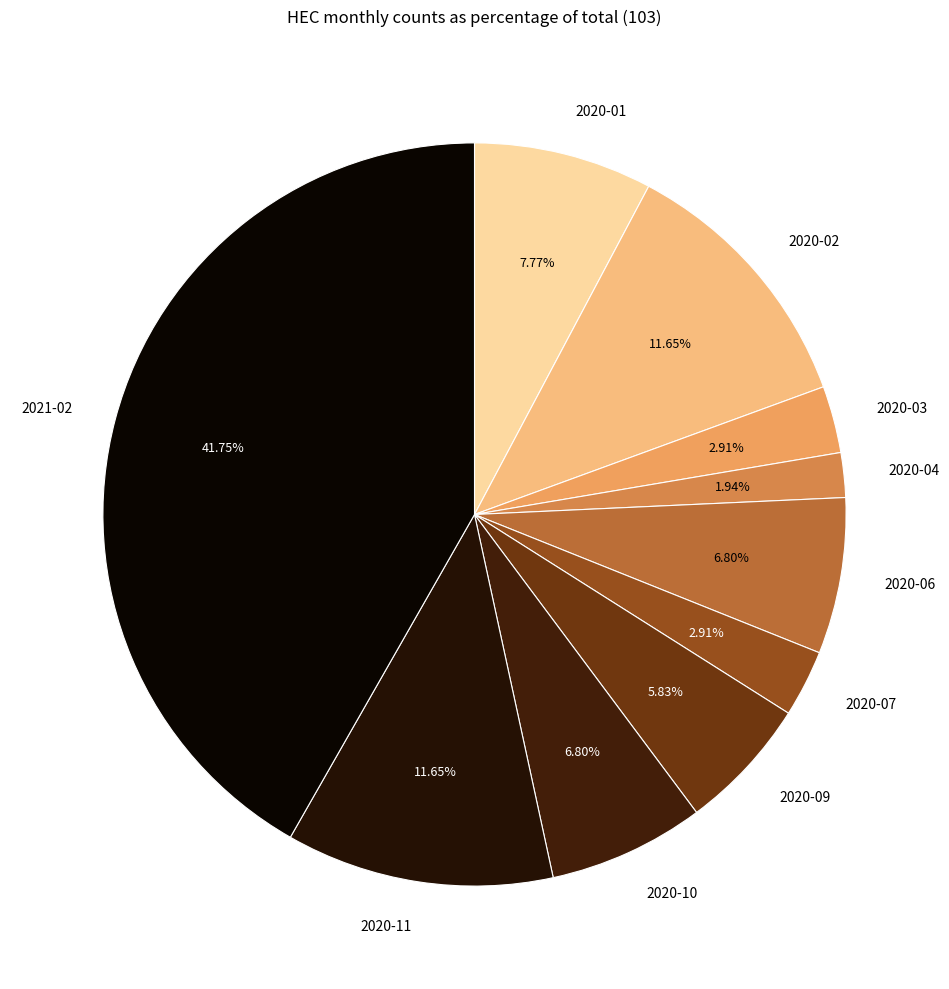

Count the number of slices in the pie.

10